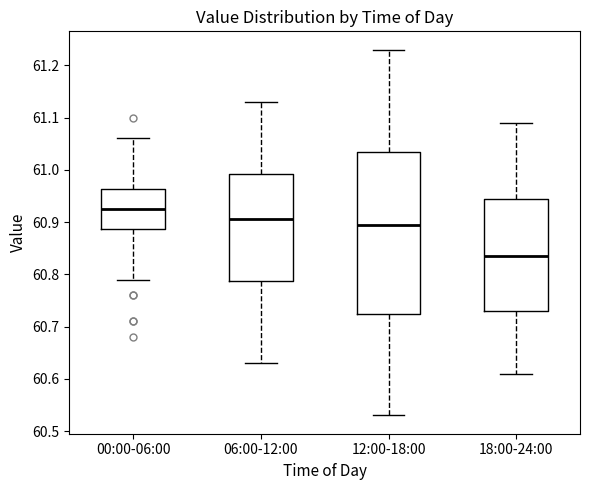

Which box's median line is the lowest?

18:00-24:00